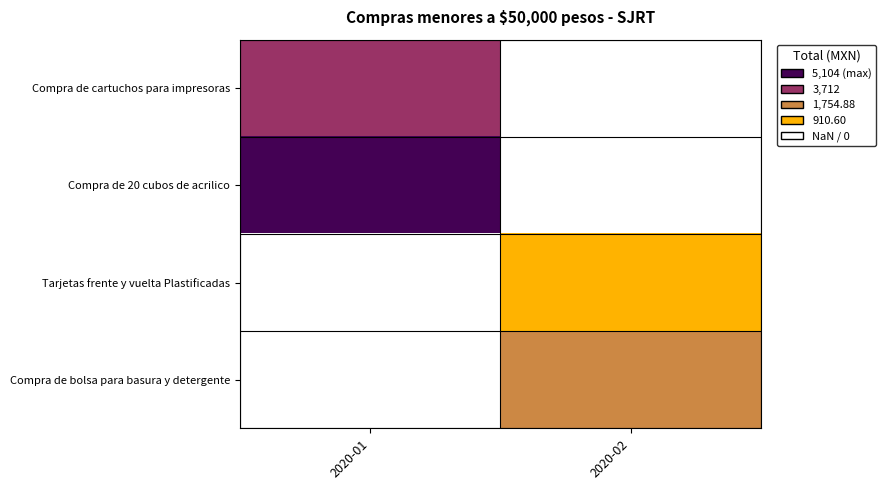

Which category has the lowest value in the Compra de bolsa para basura y detergente series?

2020-01